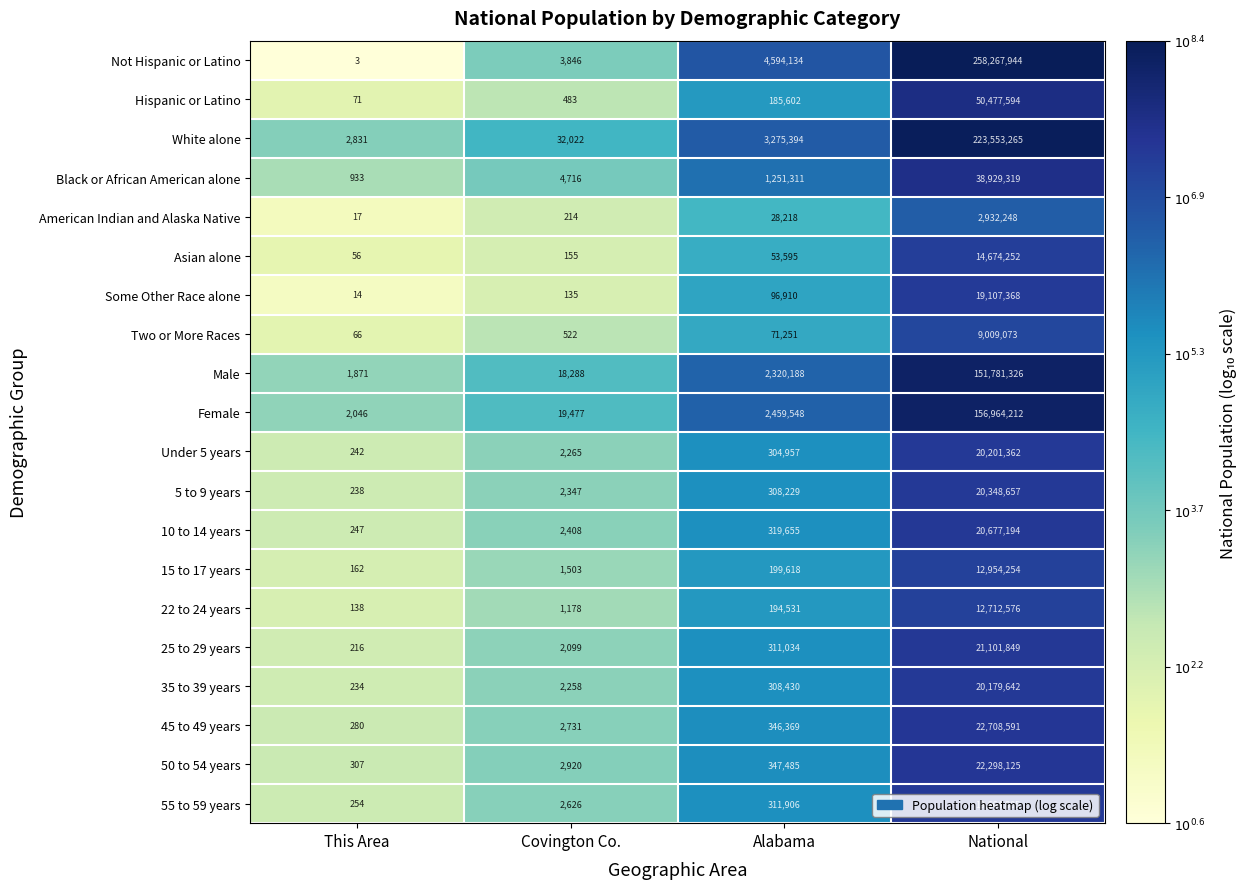

What is the approximate value of Asian alone at Covington Co., to the nearest 10?

160